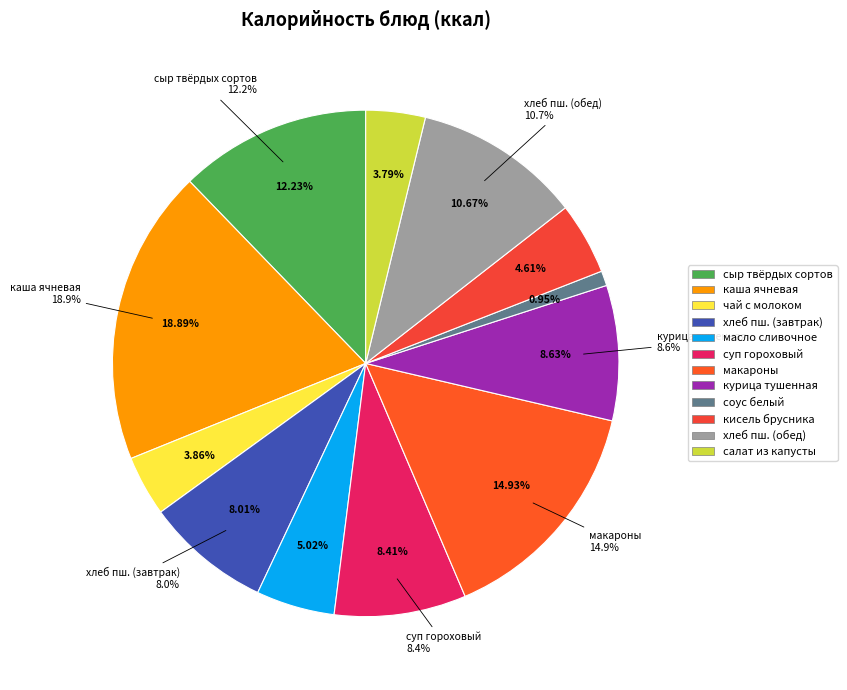

True or false: хлеб пшеничный (обед) accounts for 1% of the total.

False